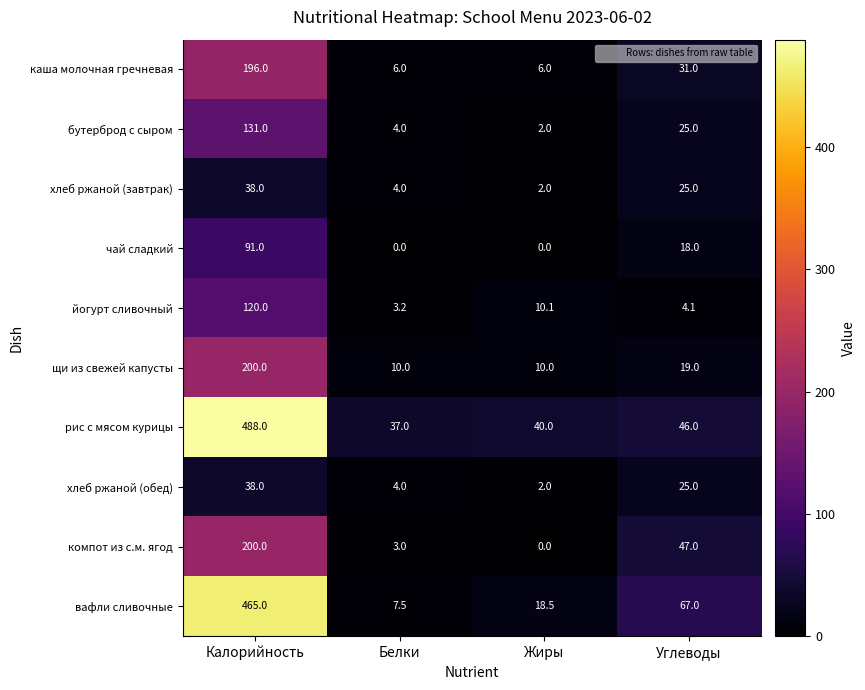

At which label does рис с мясом курицы first exceed 46?

Калорийность